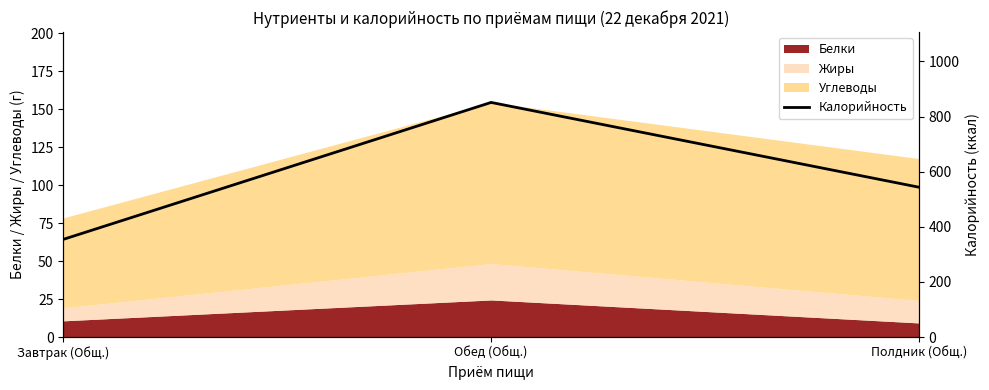

What is the sum of the values at Полдник (Общ.) and Завтрак (Общ.)?

898.1